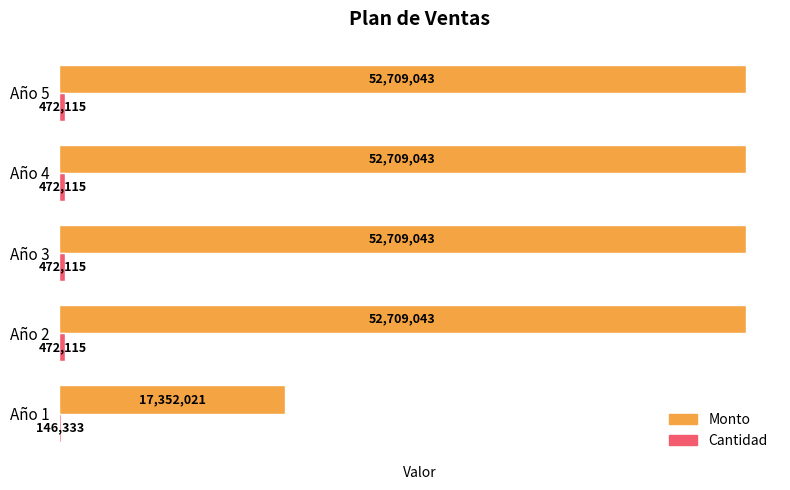

Is it true that Monto equals 17352021 at Año 1?

True